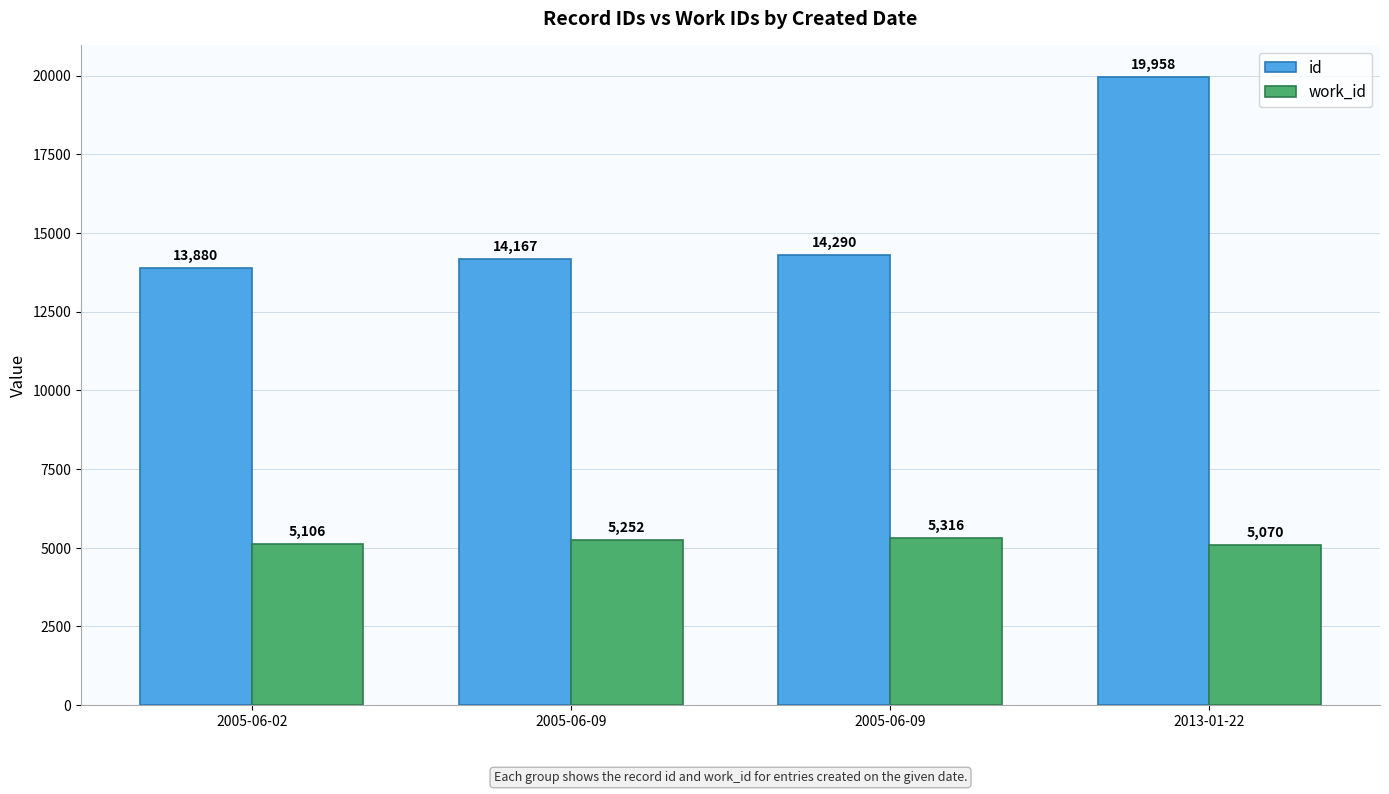

How many bars are there in total?

8